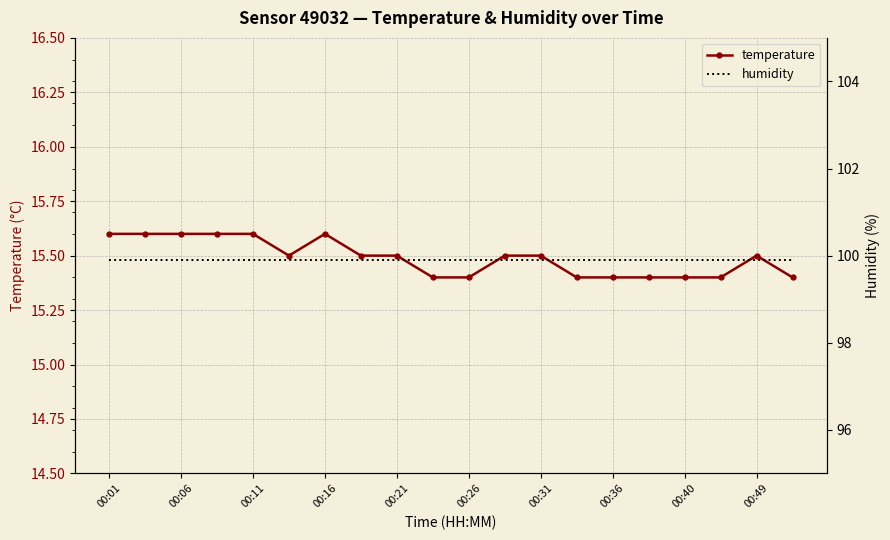

How many lines are shown in the chart?

2